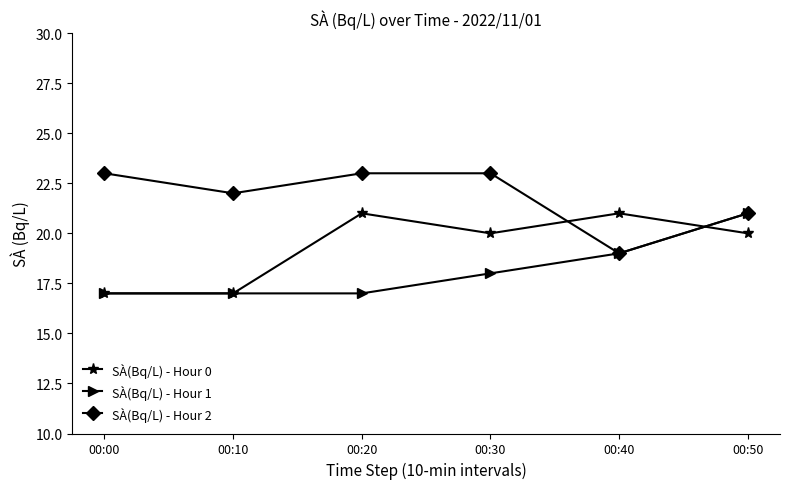

What is the difference between the maximum and minimum values in the SÀ(Bq/L) - Hour 0 series?

4